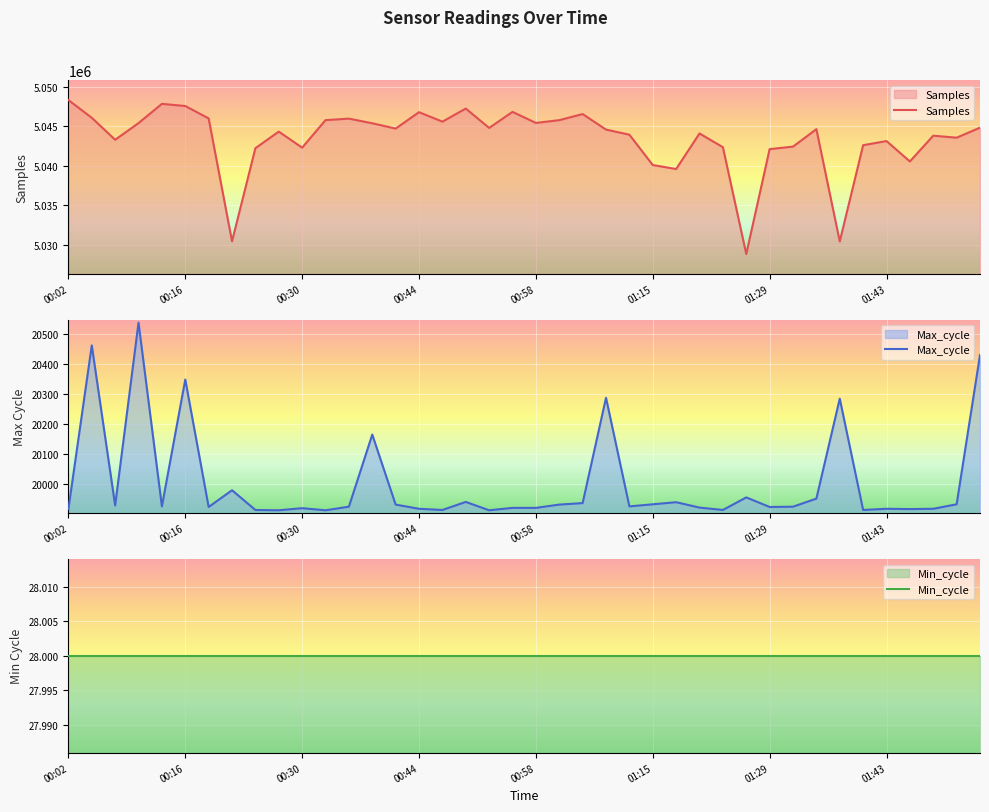

The value of Samples at 8 is 8127257. True or false?

False